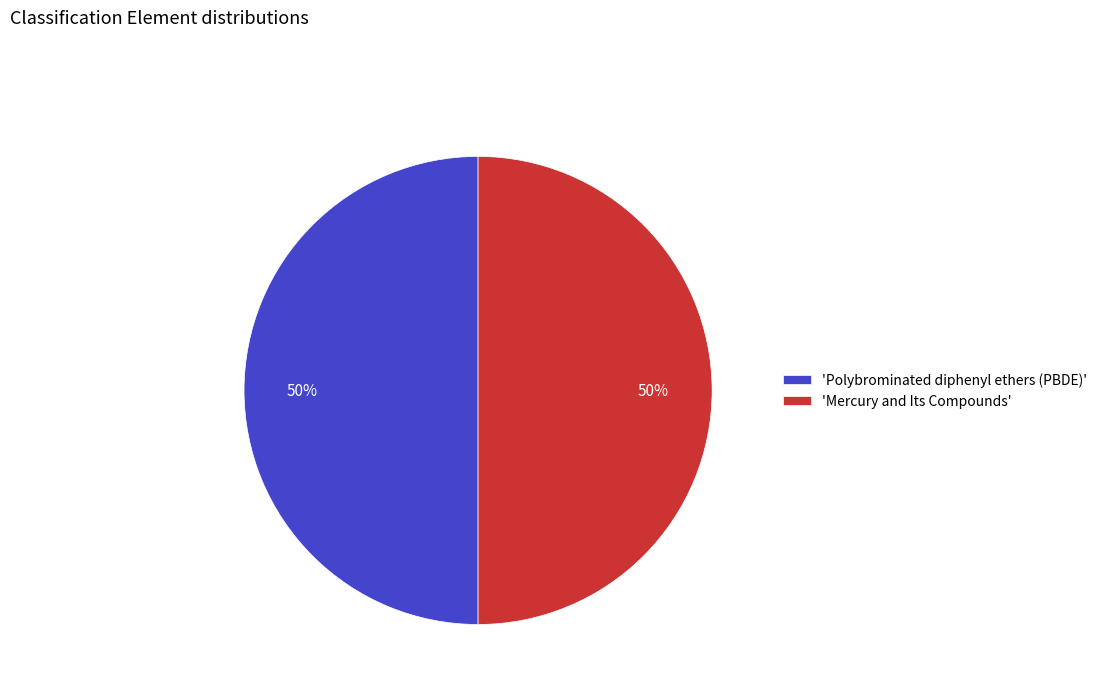

What is the ratio of the value at 'Polybrominated diphenyl ethers (PBDE)' to the value at 'Mercury and Its Compounds'?

1.0